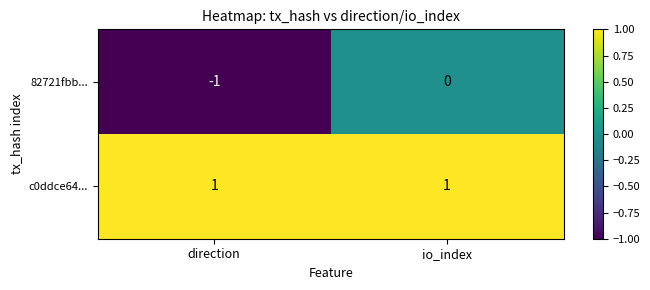

Rank the series at io_index from highest to lowest value.

c0ddce64..., 82721fbb...